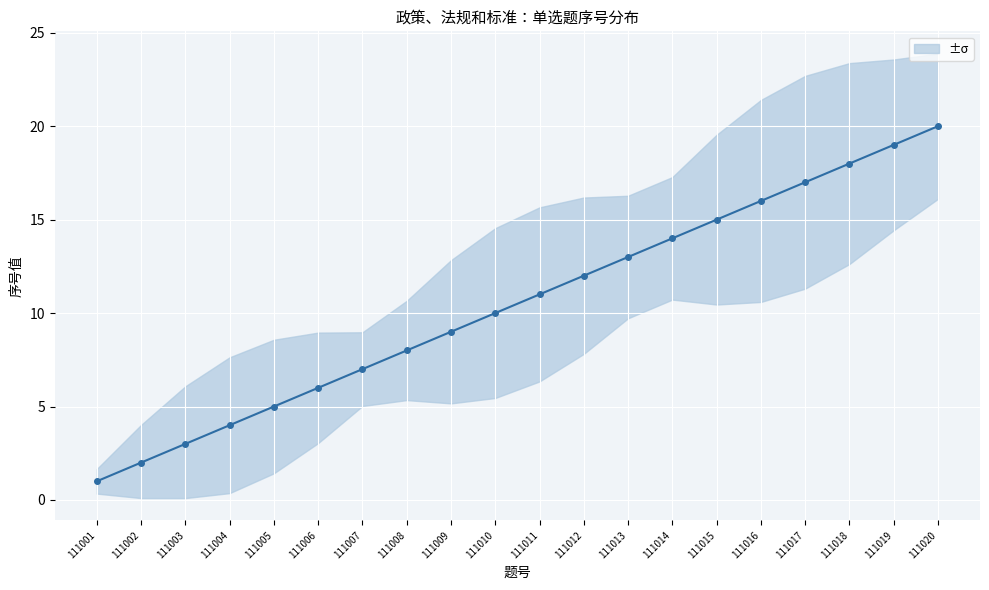

What is the value of the 14th point from the left?

14